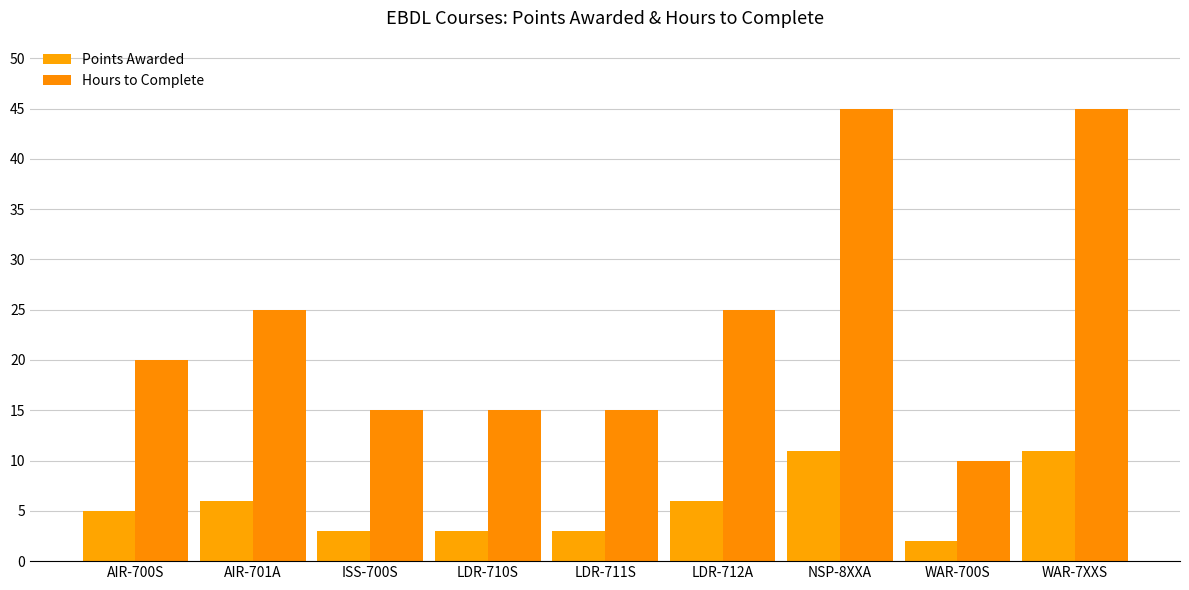

Reading left to right, list all the values displayed in this chart.

Points Awarded: AIR-700S=5	AIR-701A=6	ISS-700S=3	LDR-710S=3	LDR-711S=3	LDR-712A=6	NSP-8XXA=11	WAR-700S=2	WAR-7XXS=11
Hours to Complete: AIR-700S=20	AIR-701A=25	ISS-700S=15	LDR-710S=15	LDR-711S=15	LDR-712A=25	NSP-8XXA=45	WAR-700S=10	WAR-7XXS=45